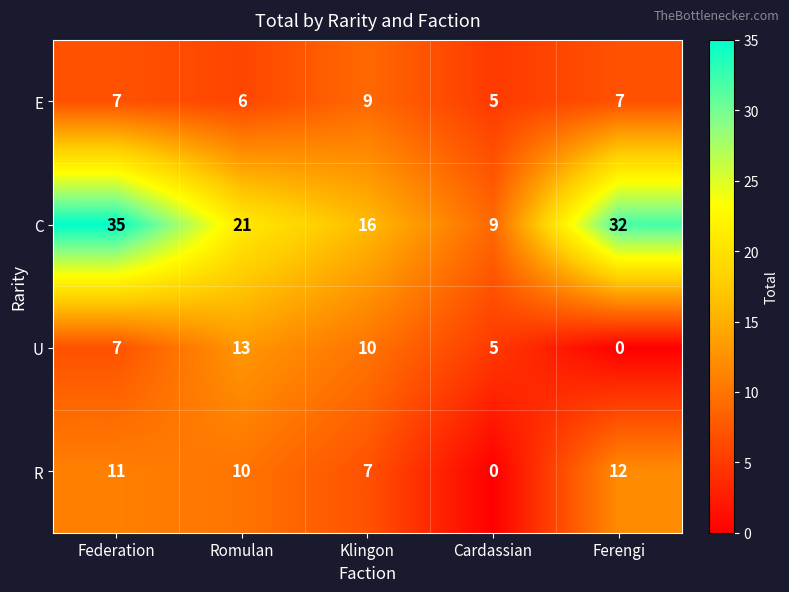

Read the C value at Cardassian, to the nearest 10.

10